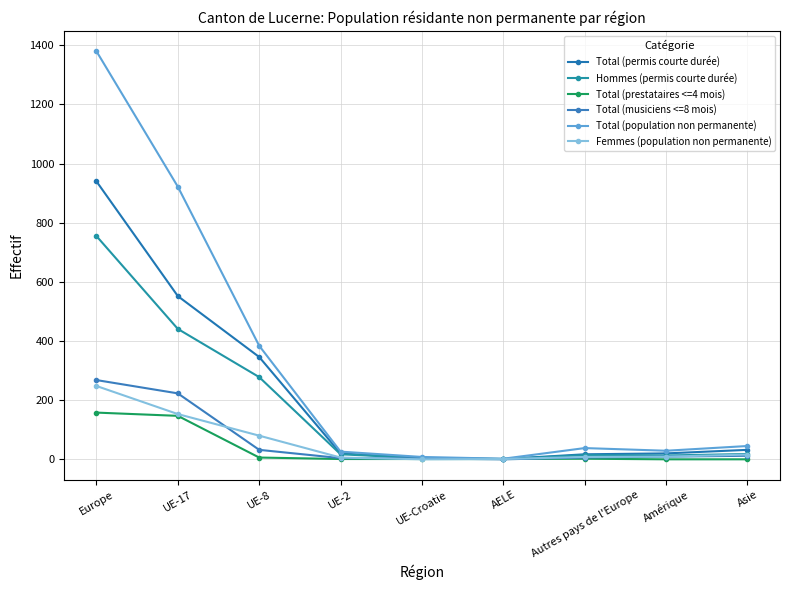

Reading left to right, extract all data points from this chart.

Total (permis courte durée): Europe=940	UE-17=552	UE-8=346	UE-2=20	UE-Croatie=4	AELE=1	Autres pays de l'Europe=17	Amérique=20	Asie=32
Hommes (permis courte durée): Europe=755	UE-17=441	UE-8=278	UE-2=17	UE-Croatie=4	AELE=1	Autres pays de l'Europe=14	Amérique=13	Asie=18
Total (prestataires <=4 mois): Europe=158	UE-17=147	UE-8=6	UE-2=1	UE-Croatie=1	AELE=1	Autres pays de l'Europe=2	Amérique=0	Asie=0
Total (musiciens <=8 mois): Europe=268	UE-17=223	UE-8=32	UE-2=4	UE-Croatie=3	AELE=0	Autres pays de l'Europe=6	Amérique=9	Asie=12
Total (population non permanente): Europe=1380	UE-17=922	UE-8=384	UE-2=26	UE-Croatie=8	AELE=2	Autres pays de l'Europe=38	Amérique=29	Asie=45
Femmes (population non permanente): Europe=248	UE-17=153	UE-8=80	UE-2=6	UE-Croatie=0	AELE=1	Autres pays de l'Europe=8	Amérique=9	Asie=16